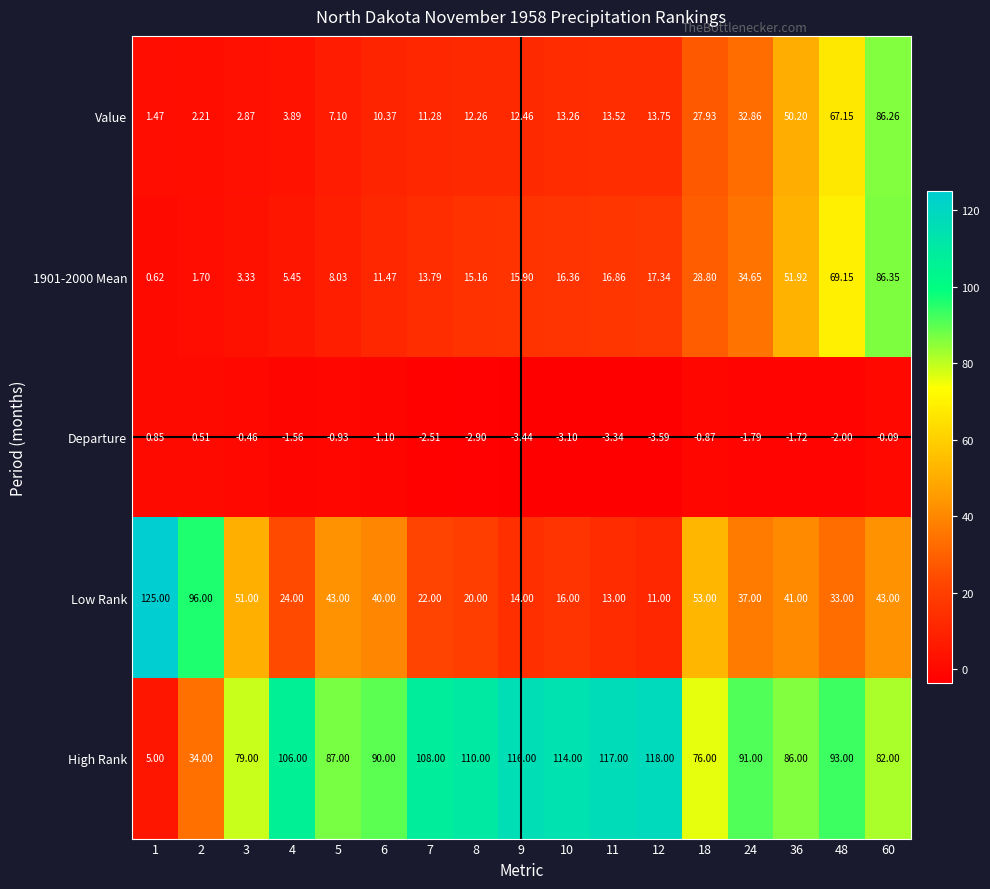

At which category does the chart reach its peak across all series?

1